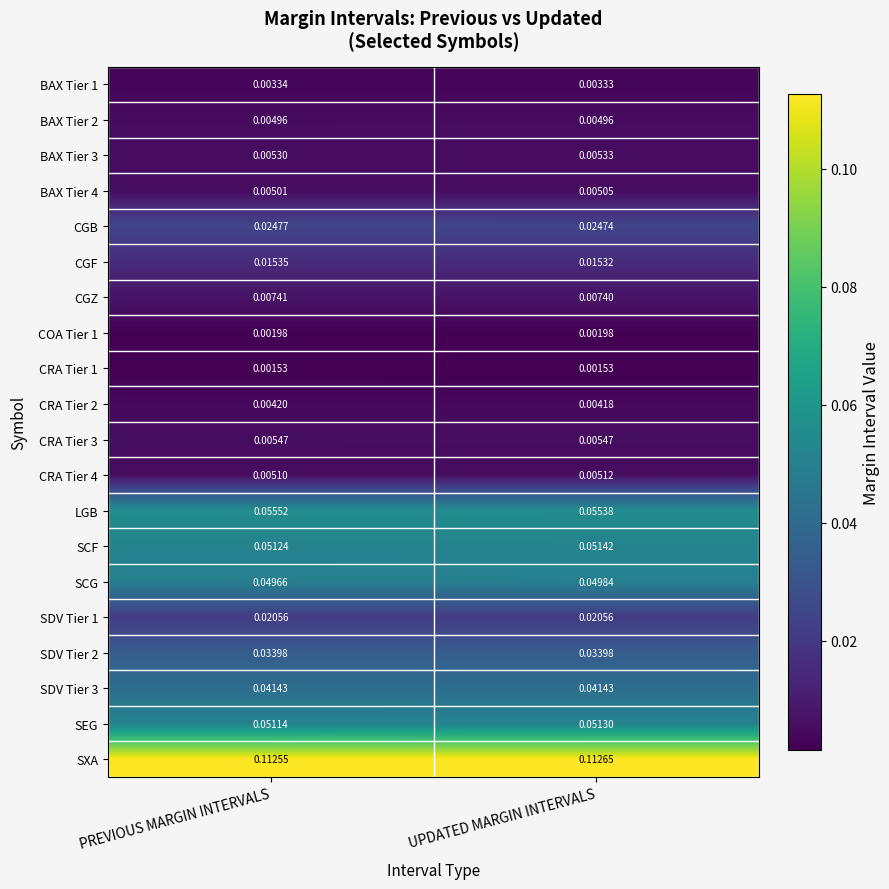

At which label does CGF reach its peak?

PREVIOUS MARGIN INTERVALS